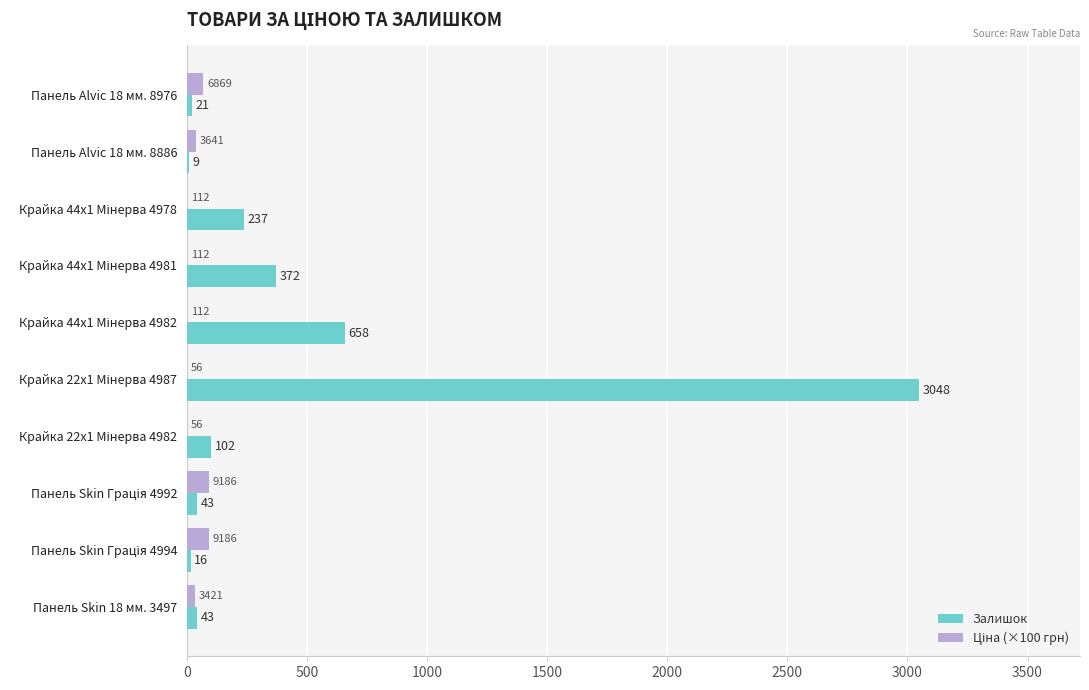

Which series has the largest total across all categories?

Залишок